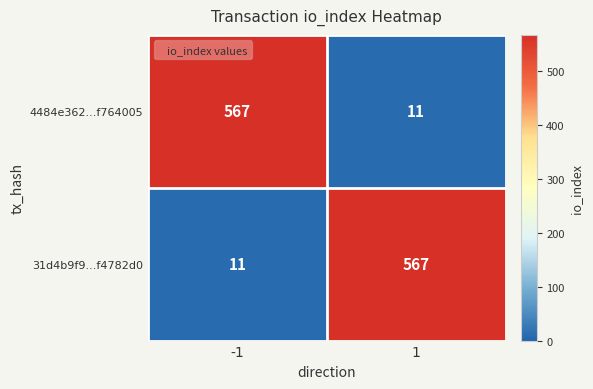

What is the approximate value of 4484e362...f764005 at 1?

11